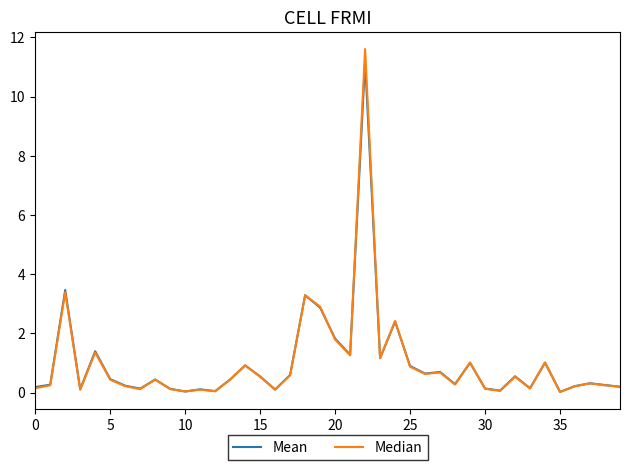

Which series has the largest range (max minus min)?

Median